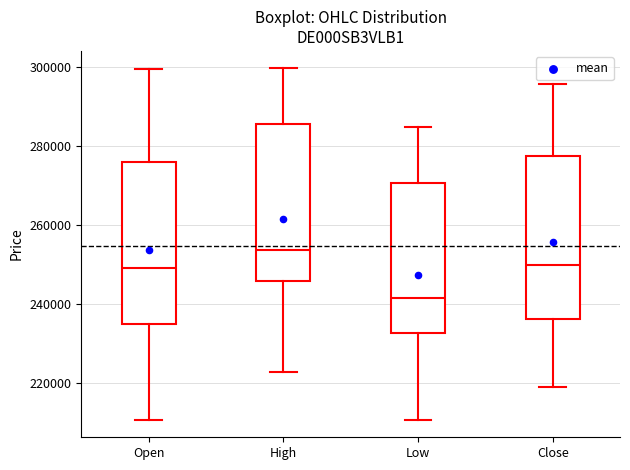

Where is the upper edge of the box for Close on the y-axis? The values are not printed on the chart, so give them approximately, as read against the axis.

278000